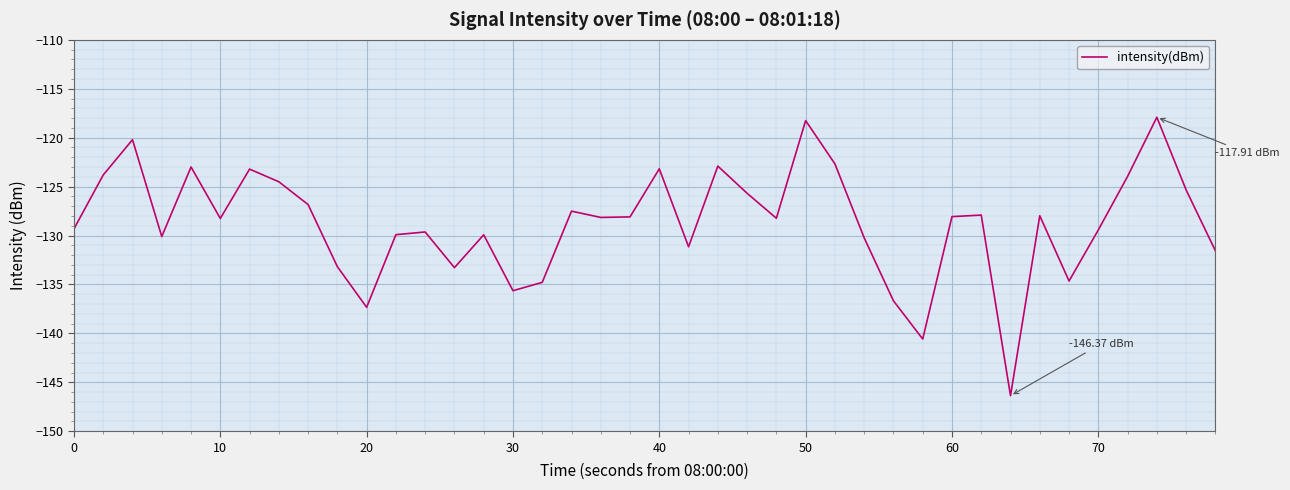

What is the difference between the maximum and minimum values?

28.5